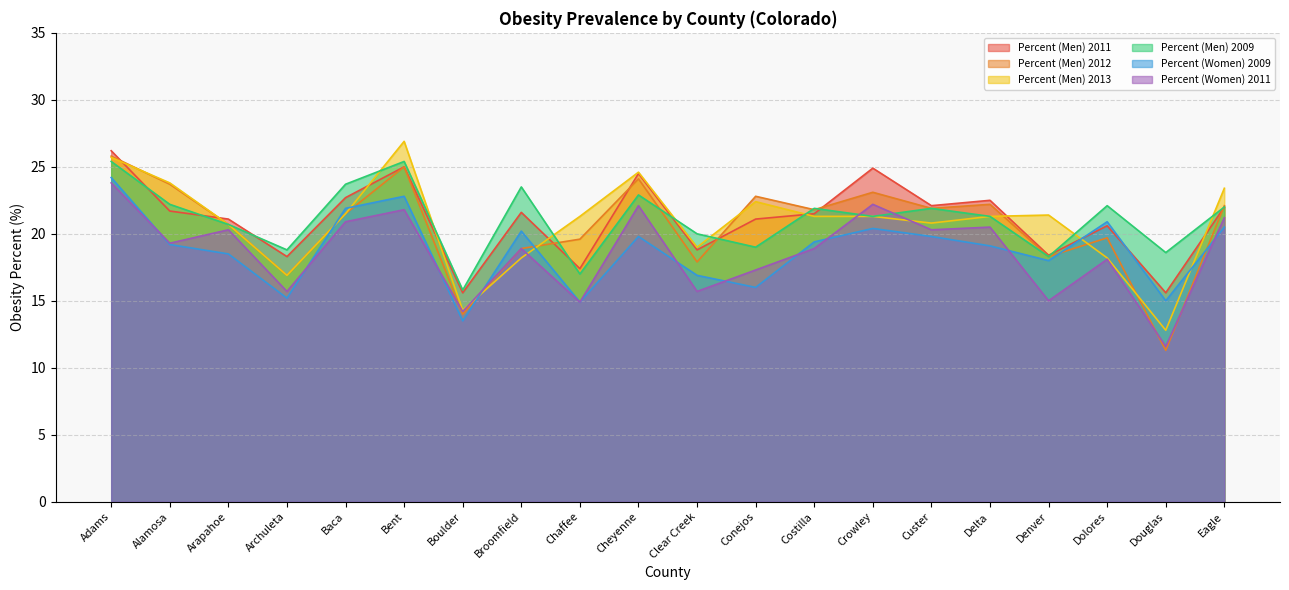

After their last crossing, which series has the higher values: Percent (Men) 2011 or Percent (Women) 2009?

Percent (Men) 2011